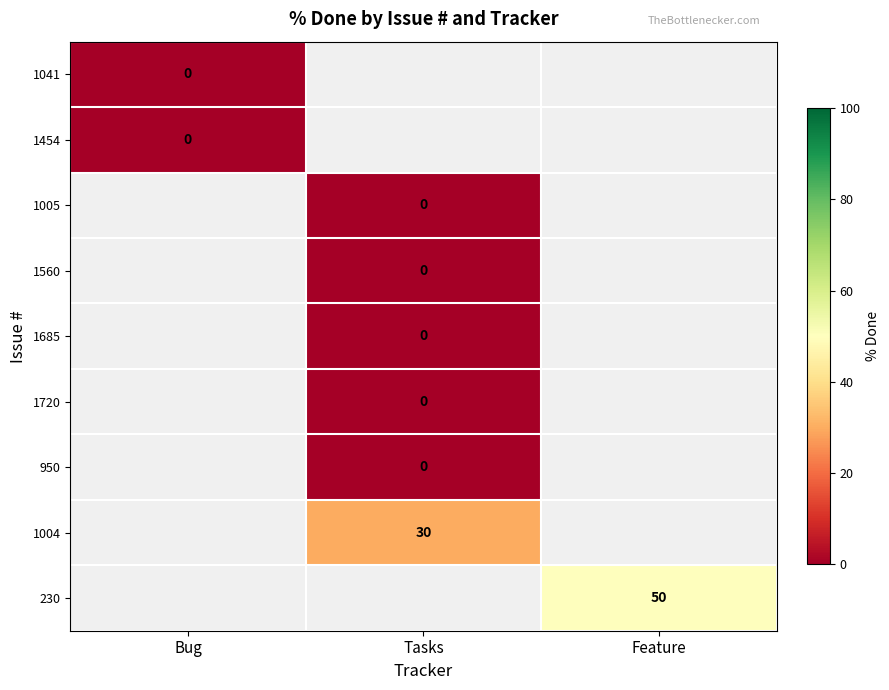

True or false: 230 has a value of 50 at Feature.

True